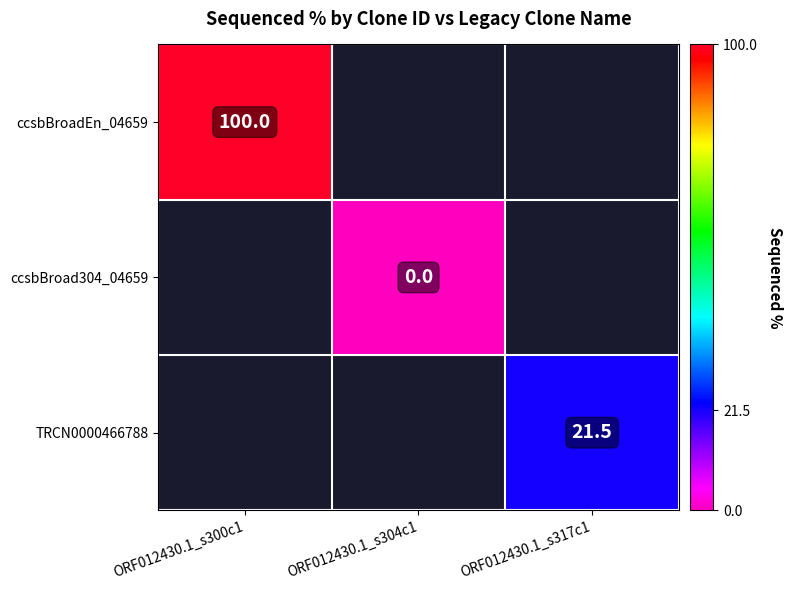

At which category does the chart reach its minimum across all series?

ORF012430.1_s304c1